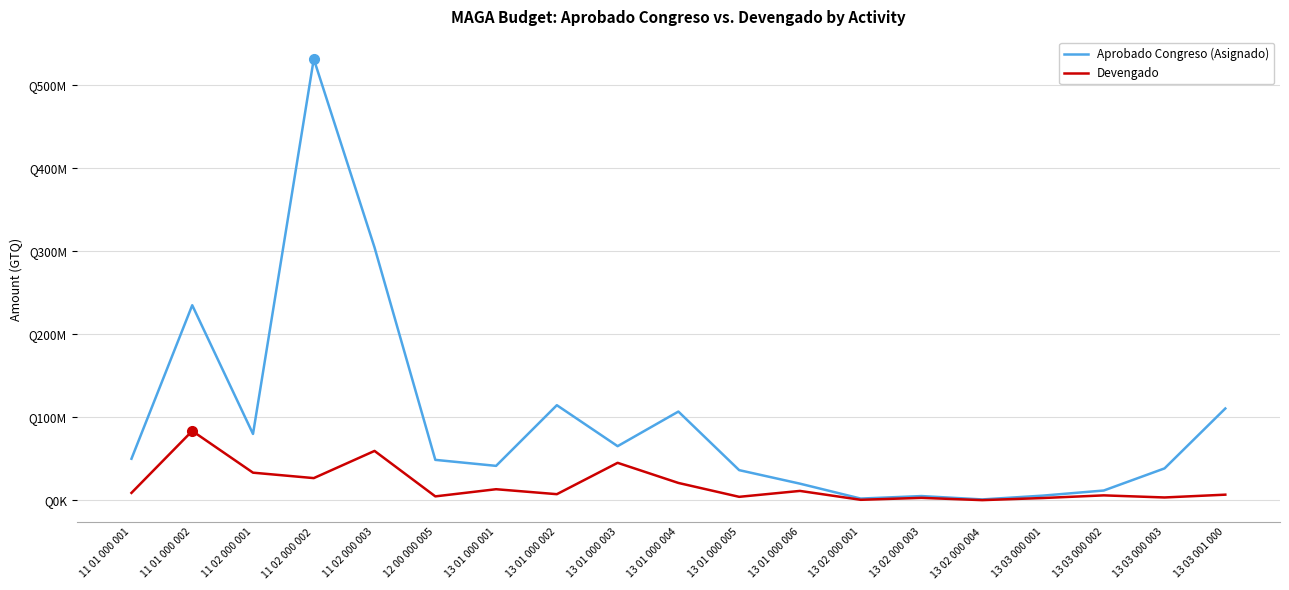

What is the approximate value of Devengado at 12 00 000 005?

4681596.7